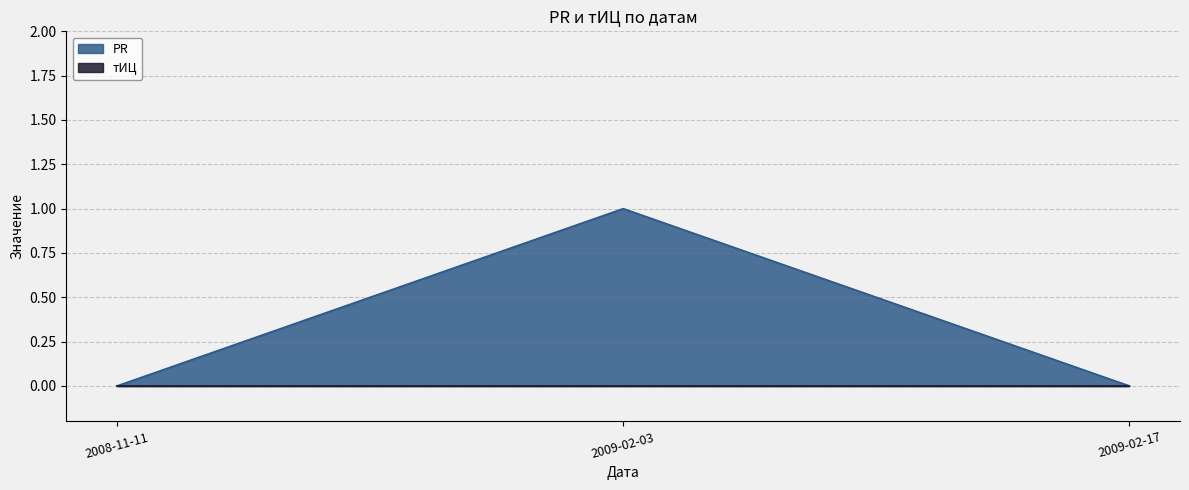

At which label is the value closest to 0?

2008-11-11